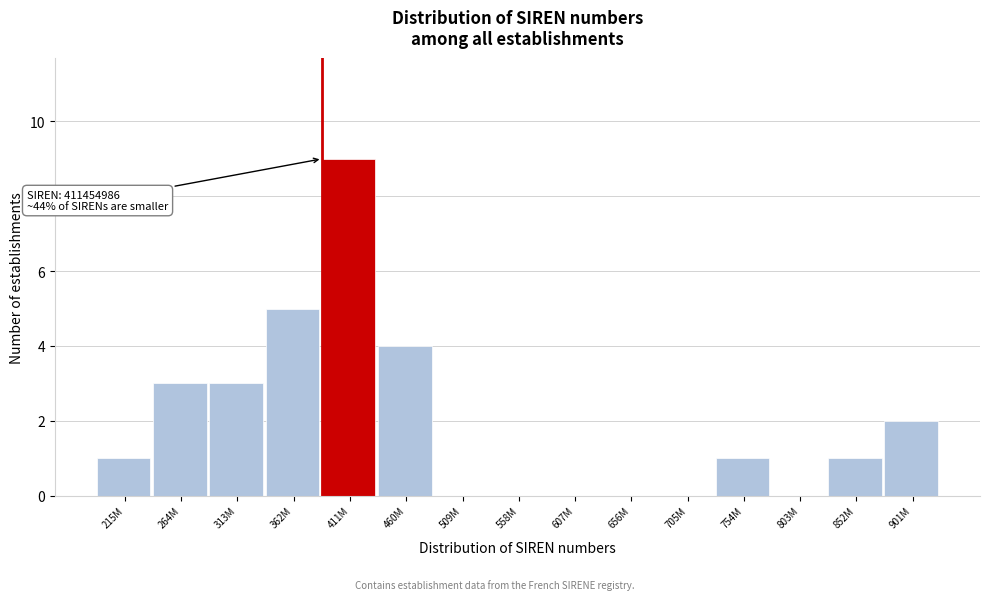

Reading right to left, transcribe all the data shown in this chart.

901M=2	852M=1	803M=0	754M=1	705M=0	656M=0	607M=0	558M=0	509M=0	460M=4	411M=9	362M=5	313M=3	264M=3	215M=1